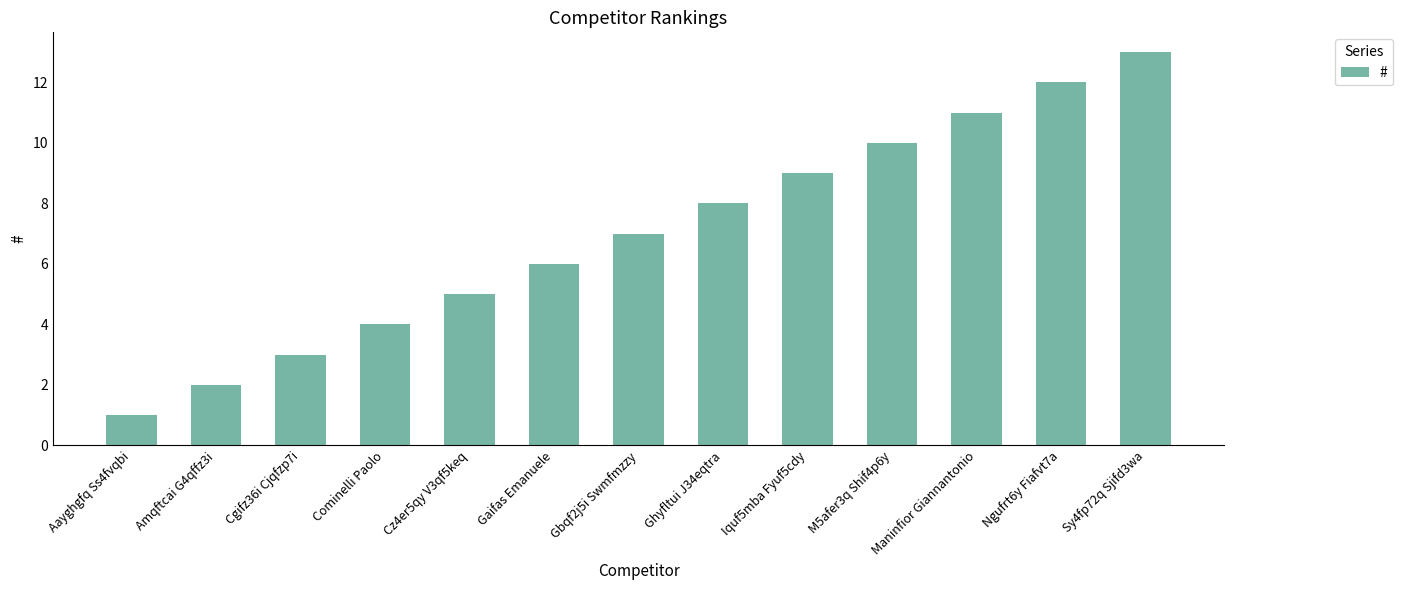

The value at Ghyfltui J34eqtra is 8. True or false?

True